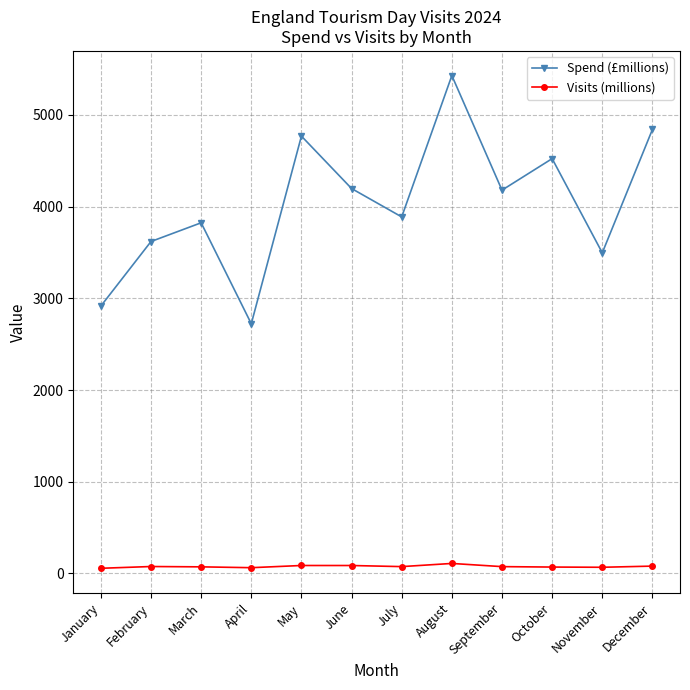

What is the value of the Spend (£millions) point at the 6th from the left?

4197.3